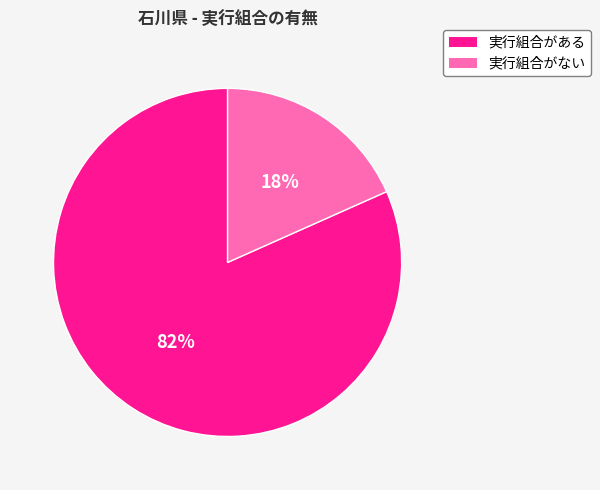

The 実行組合がある slice represents 82% of the pie. True or false?

True